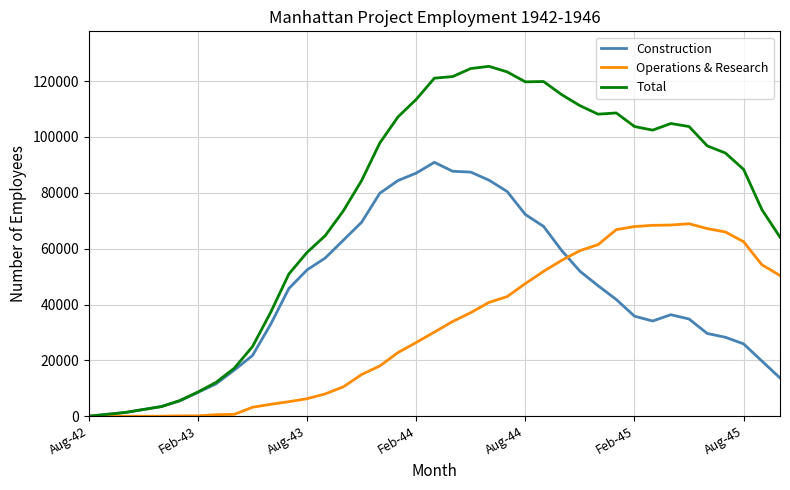

Which series has the largest range (max minus min)?

Total